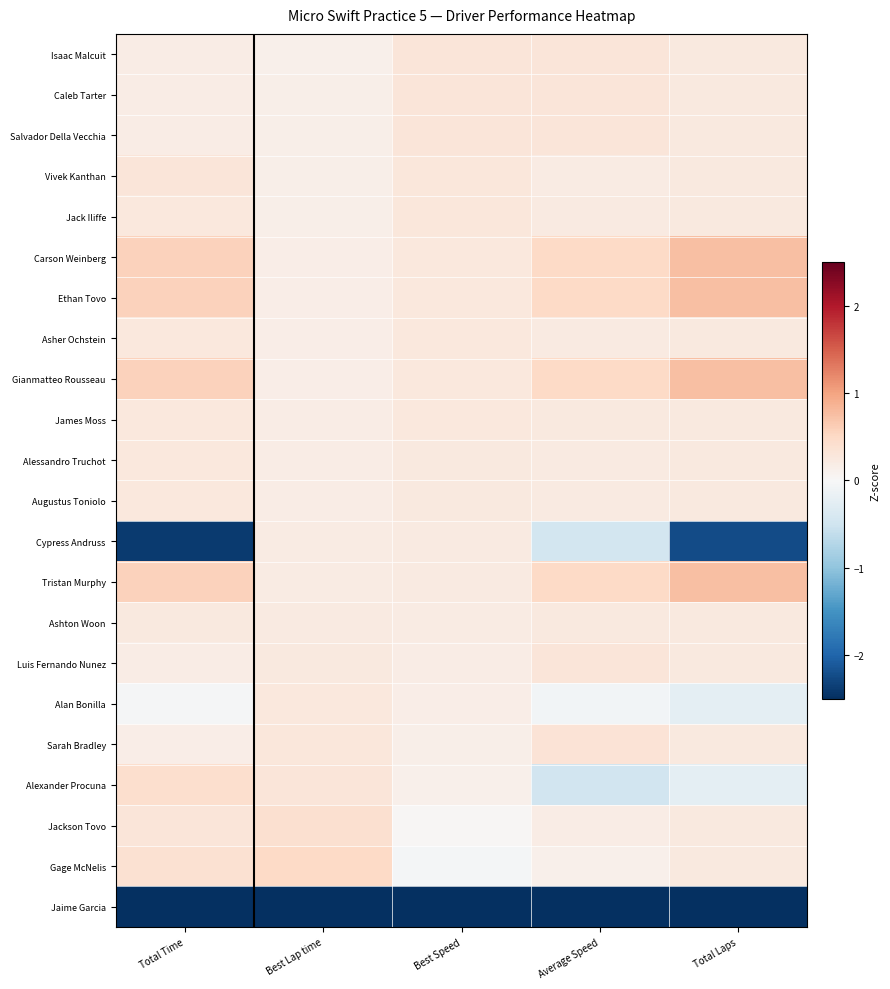

What is the minimum value shown in the chart?

-4.6